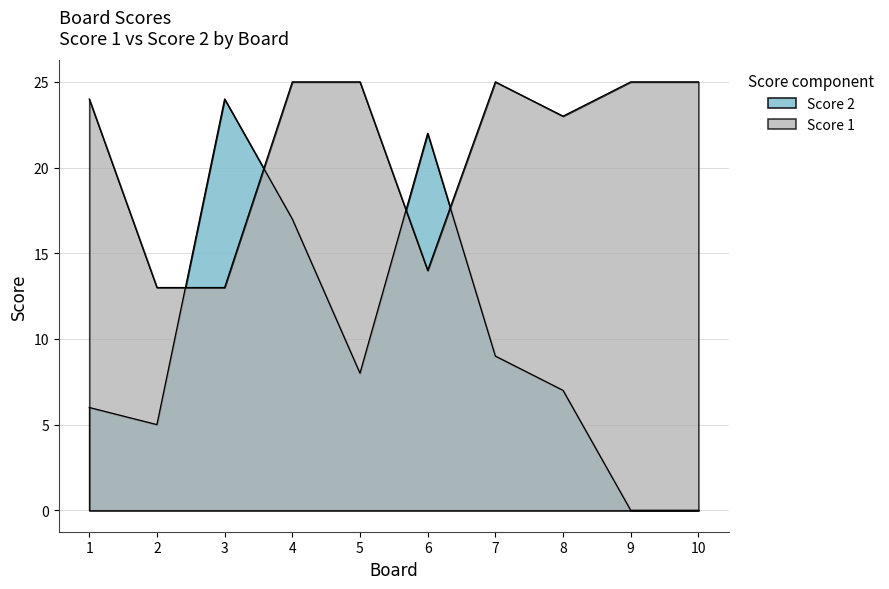

What is the total value across all series at 5?

33